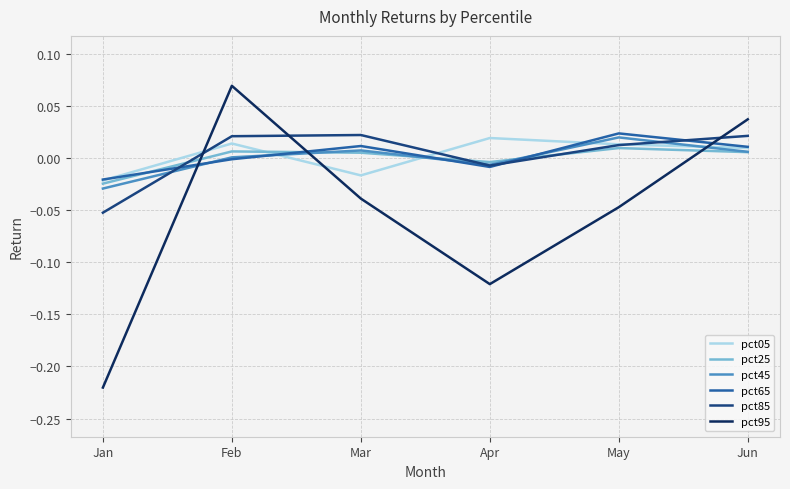

At Jan, list the series in order from largest to smallest.

pct65, pct05, pct25, pct45, pct85, pct95